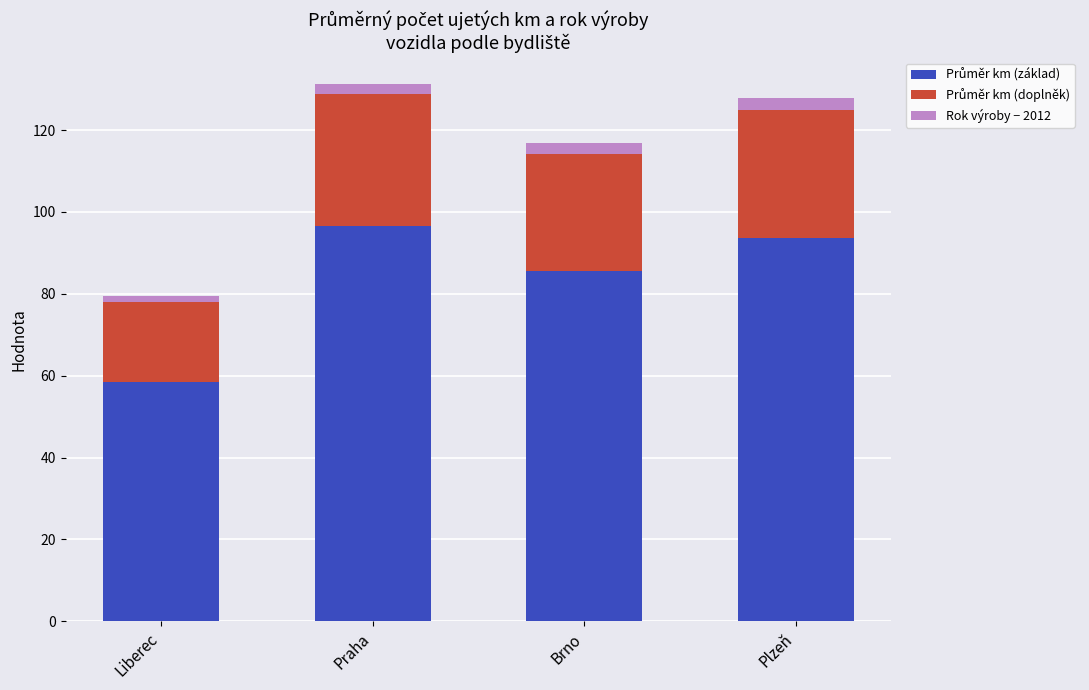

Rank the categories by Průměr km (základ) value from lowest to highest.

Liberec, Brno, Plzeň, Praha